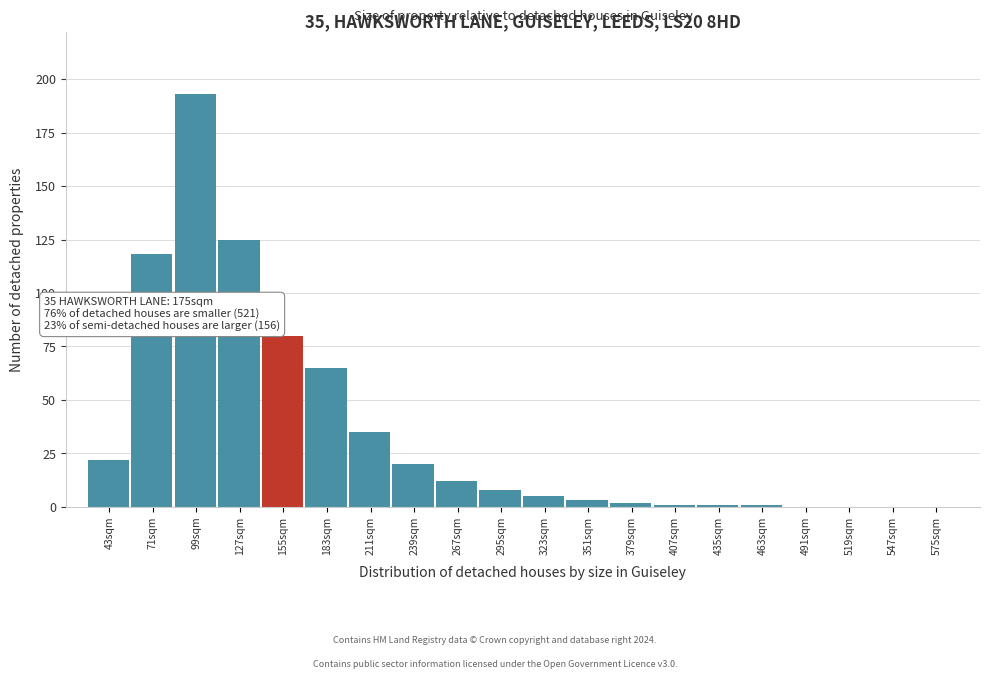

Reading right to left, list all the values displayed in this chart.

575sqm=0	547sqm=0	519sqm=0	491sqm=0	463sqm=1	435sqm=1	407sqm=1	379sqm=2	351sqm=3	323sqm=5	295sqm=8	267sqm=12	239sqm=20	211sqm=35	183sqm=65	155sqm=80	127sqm=125	99sqm=193	71sqm=118	43sqm=22